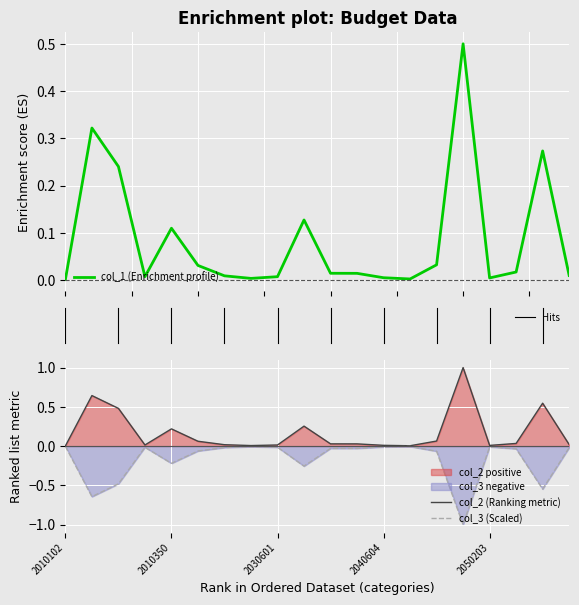

True or false: col_1 has more than 1 points higher than both neighbors.

True